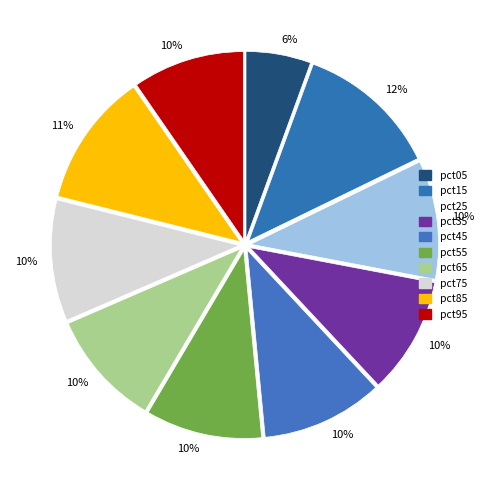

Rank the categories by value from lowest to highest.

pct05, pct95, pct65, pct55, pct35, pct25, pct75, pct45, pct85, pct15